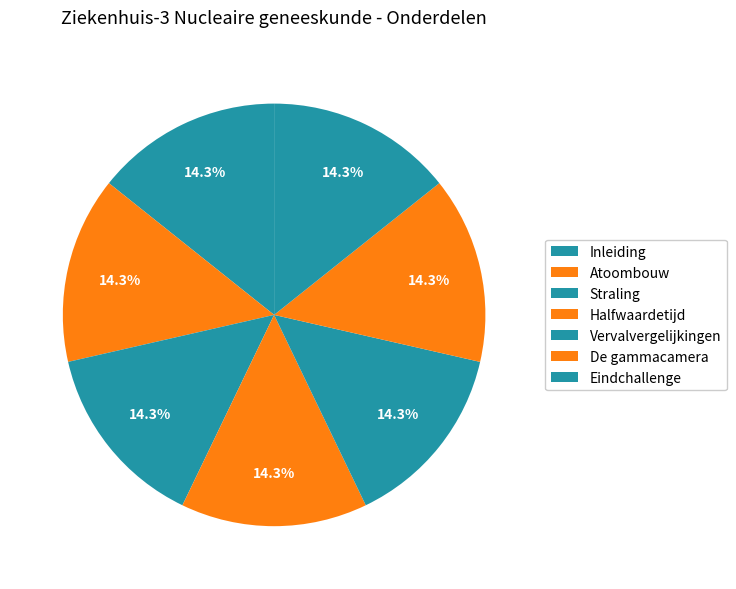

What portion of the pie excludes De gammacamera?

85.7%